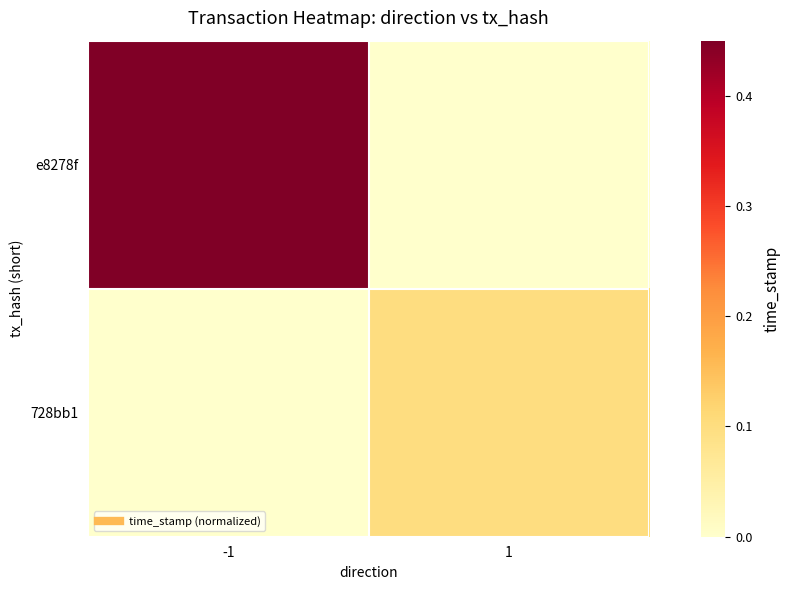

Which series has the largest total across all categories?

e8278f